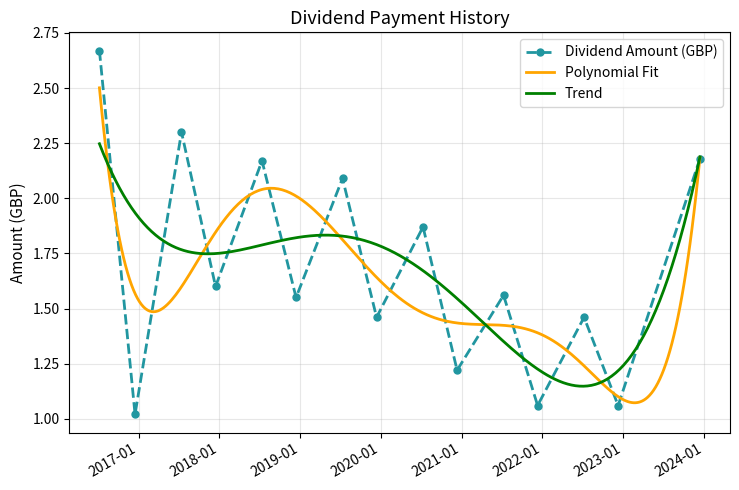

Is it true that the value at 2020-07-10 is 3.1?

False